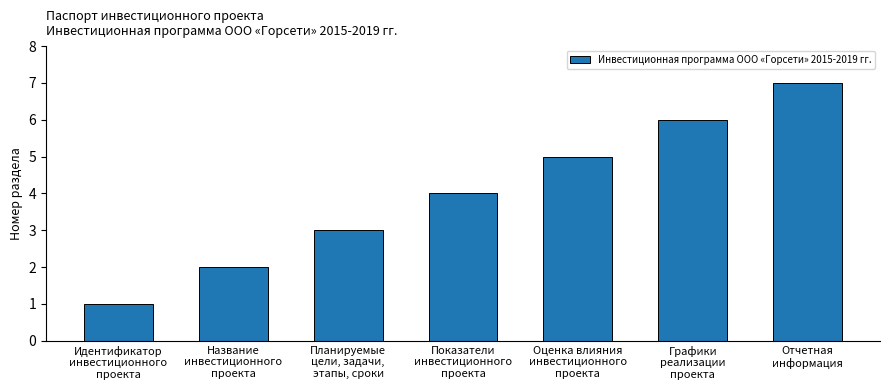

What is the value of the 2nd bar from the left?

2